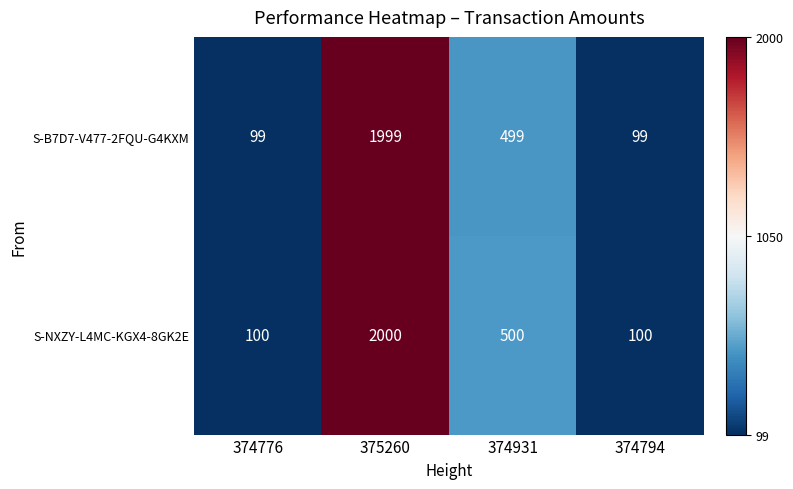

What is the average value of the S-B7D7-V477-2FQU-G4KXM series?

674